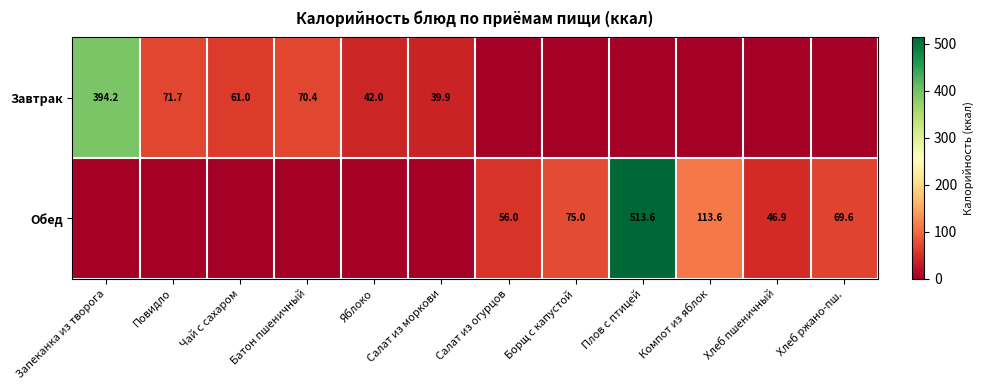

What is the spread (max minus min) of values at Салат из огурцов?

56.0